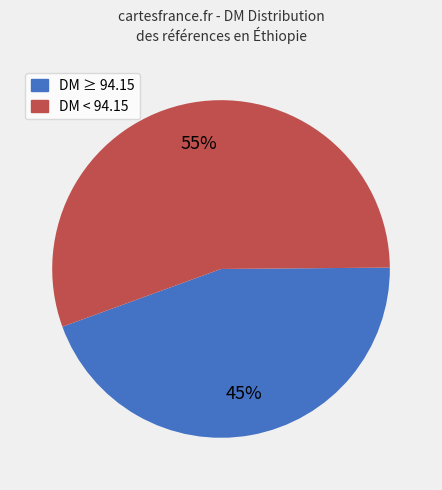

Does any single category account for the majority?

Yes